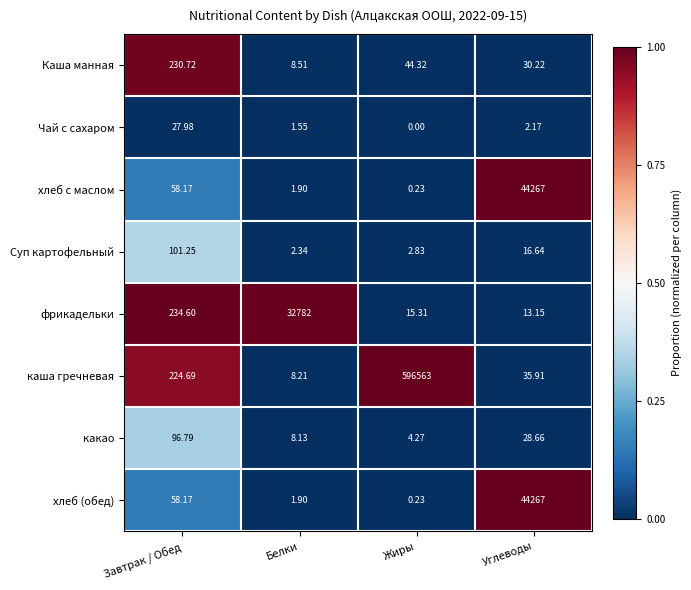

Which label corresponds to the smallest value in the chart?

Жиры